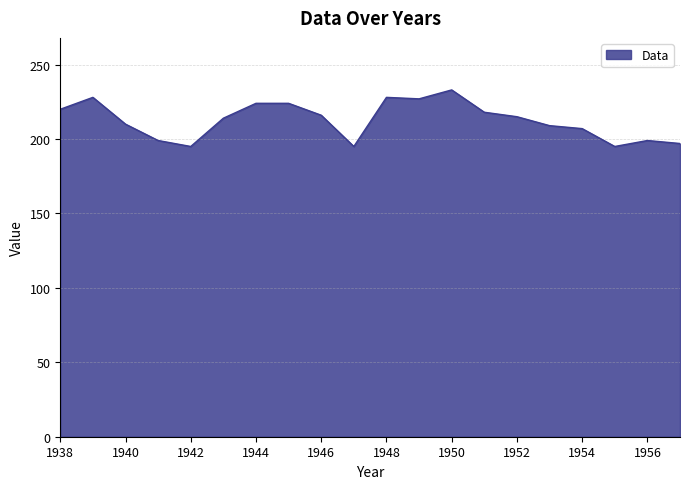

What is the minimum value shown in the chart?

195